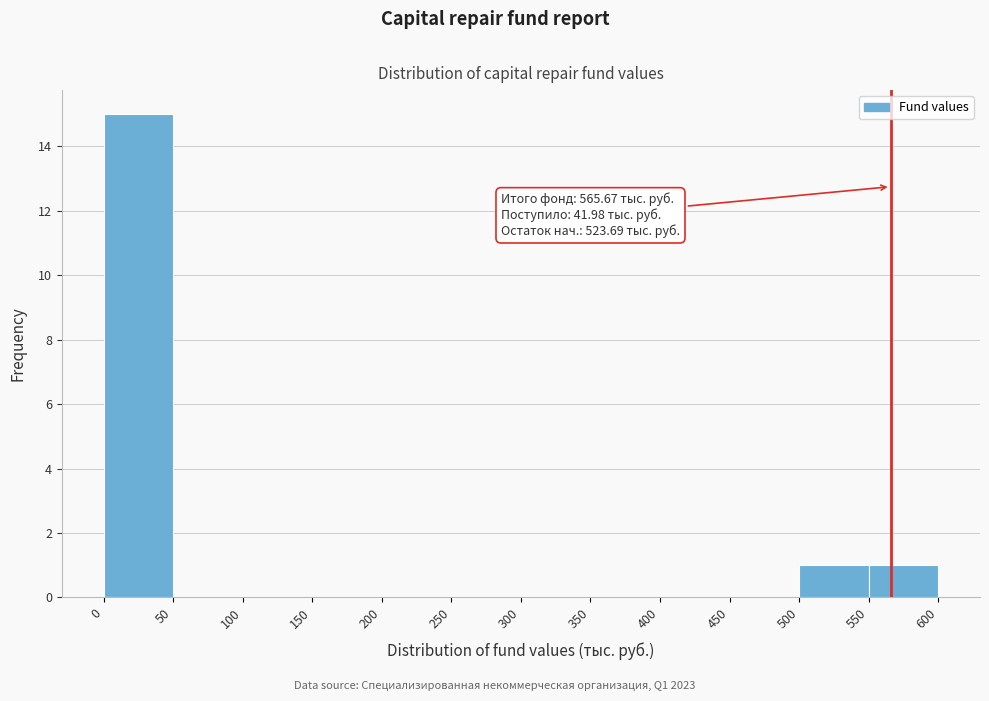

Over which range of the x-axis is the bar tallest?

0 to 50